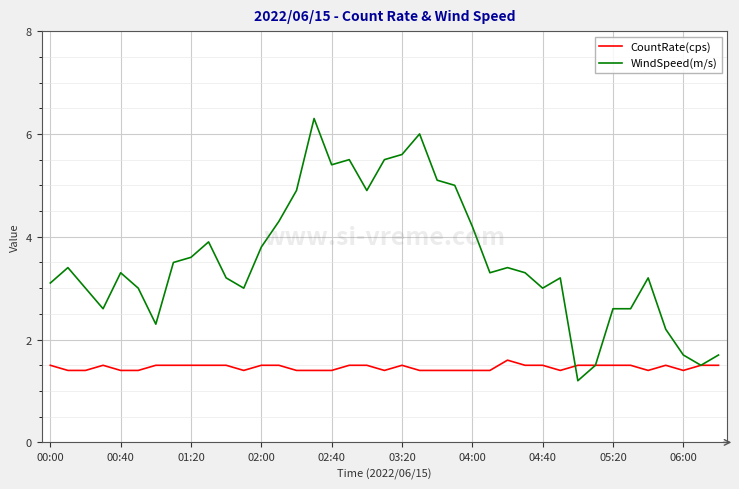

List the series in order of their overall mean, lowest first.

CountRate(cps), WindSpeed(m/s)